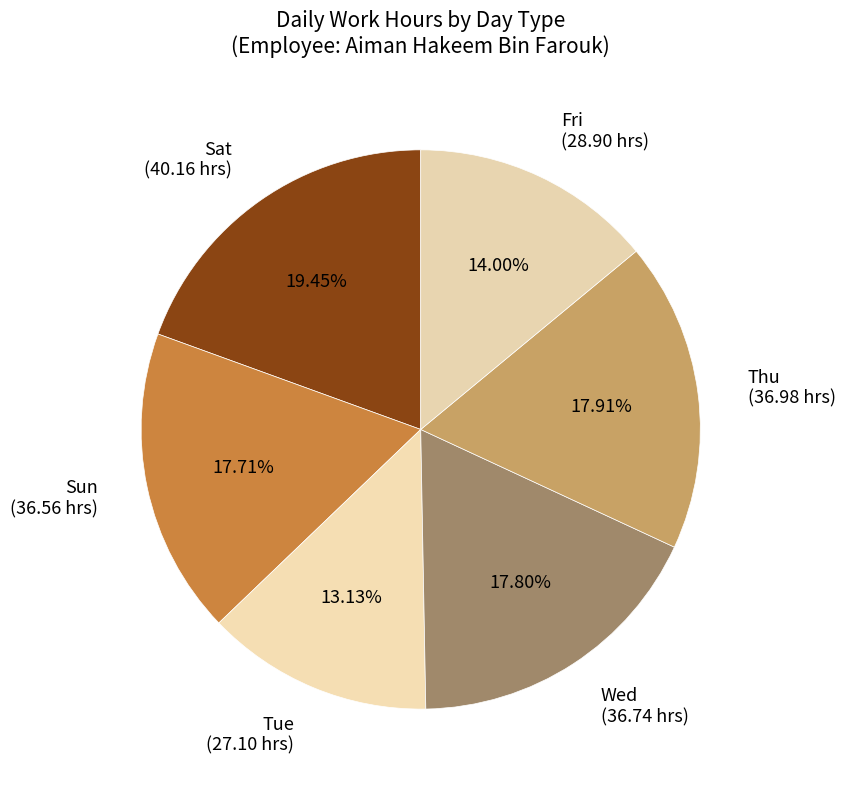

Which has a higher value, Tue (27.10 hrs) or Fri (28.90 hrs)?

Fri (28.90 hrs)